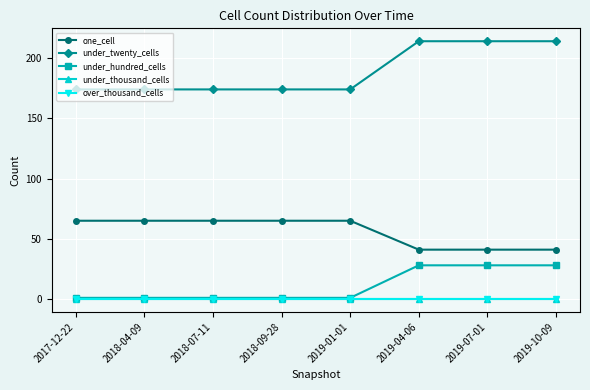

What is the difference between the highest and lowest values at 2018-04-09?

174